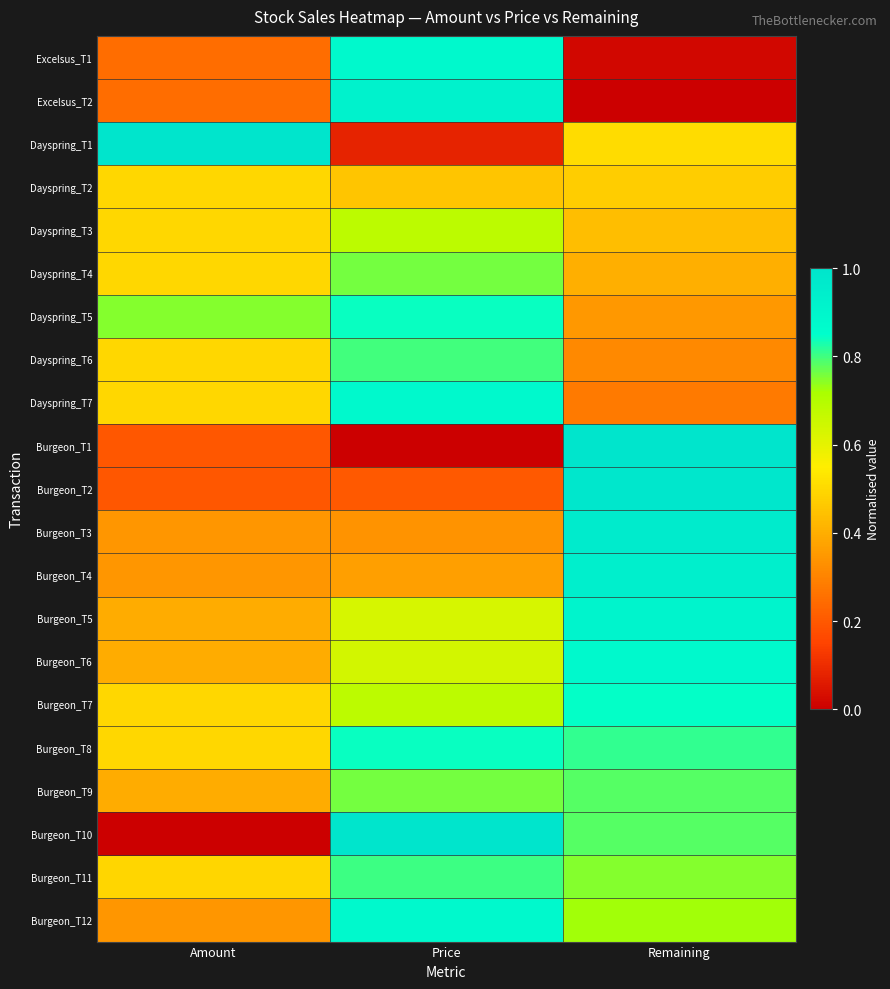

What is the maximum value shown in the chart?

1.0